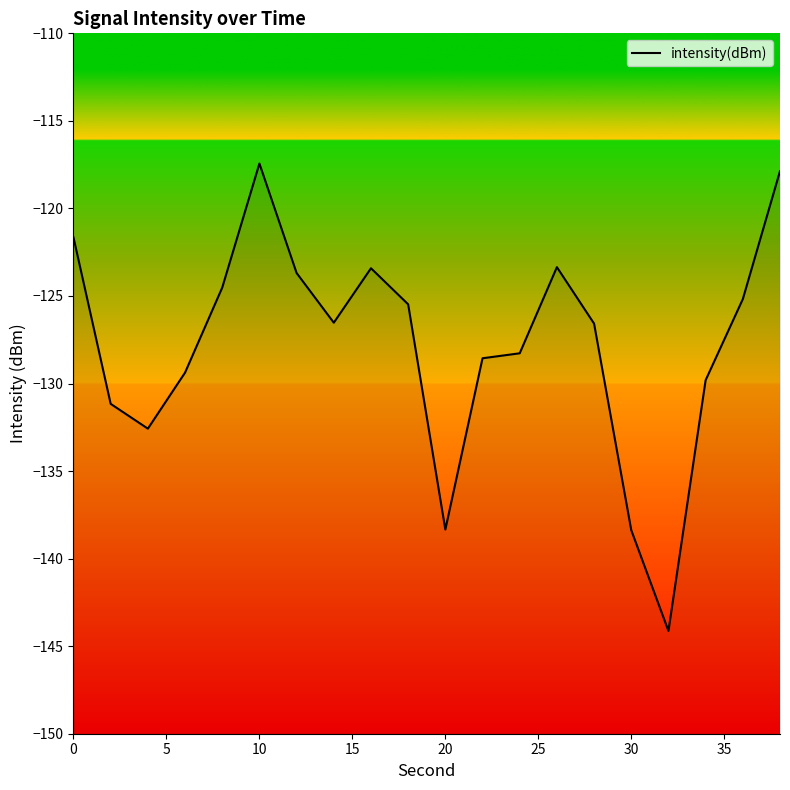

Reading left to right, list all the values displayed in this chart.

-121.7	-131.2	-132.6	-129.4	-124.5	-117.4	-123.7	-126.5	-123.4	-125.5	-138.3	-128.6	-128.3	-123.4	-126.6	-138.4	-144.1	-129.8	-125.2	-117.9